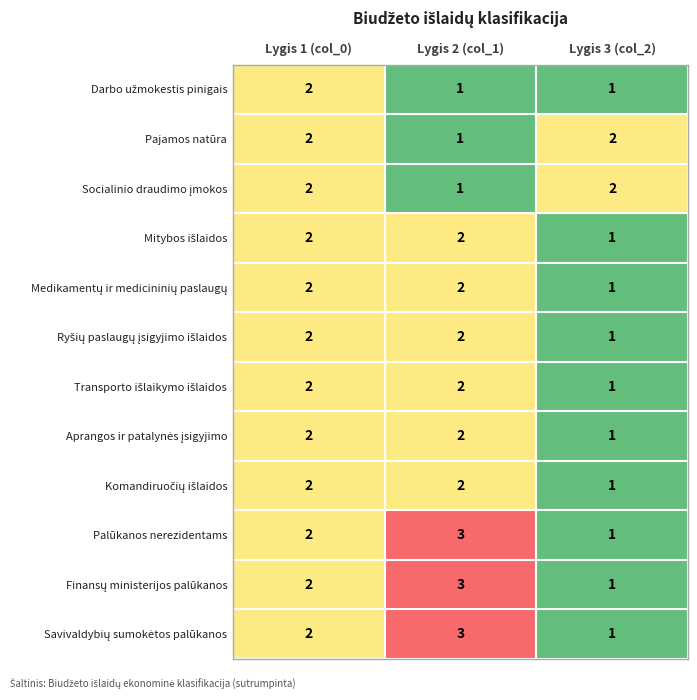

True or false: Palūkanos nerezidentams has a value of 3 at Lygis 2 (col_1).

True